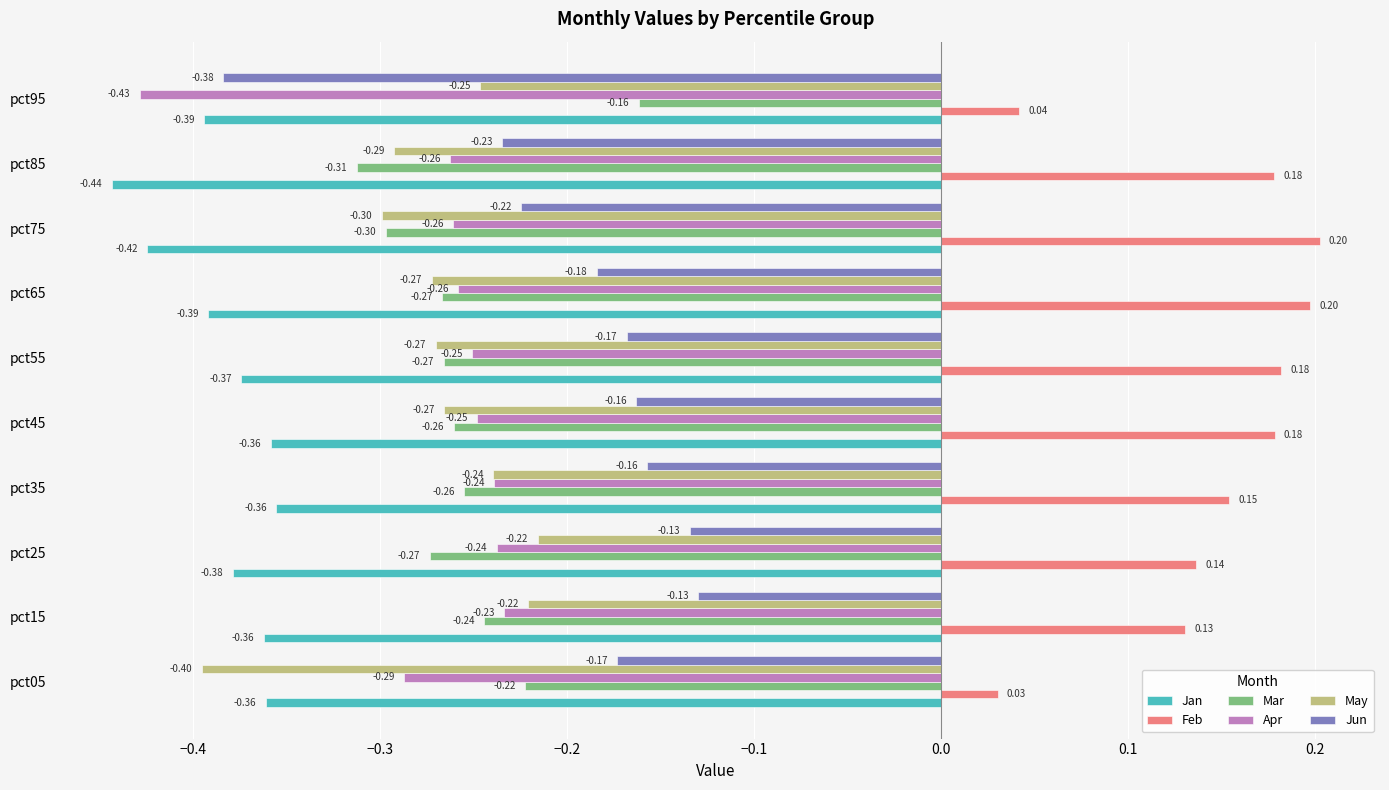

What is the difference between the highest and lowest values at pct85?

0.6